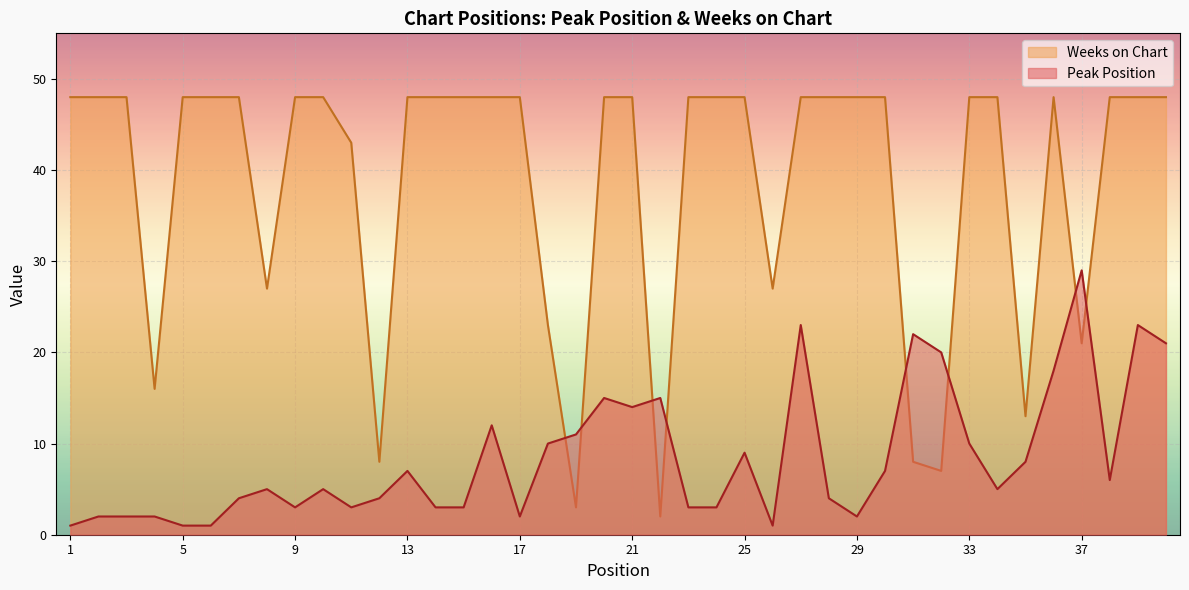

How many lines are shown in the chart?

2